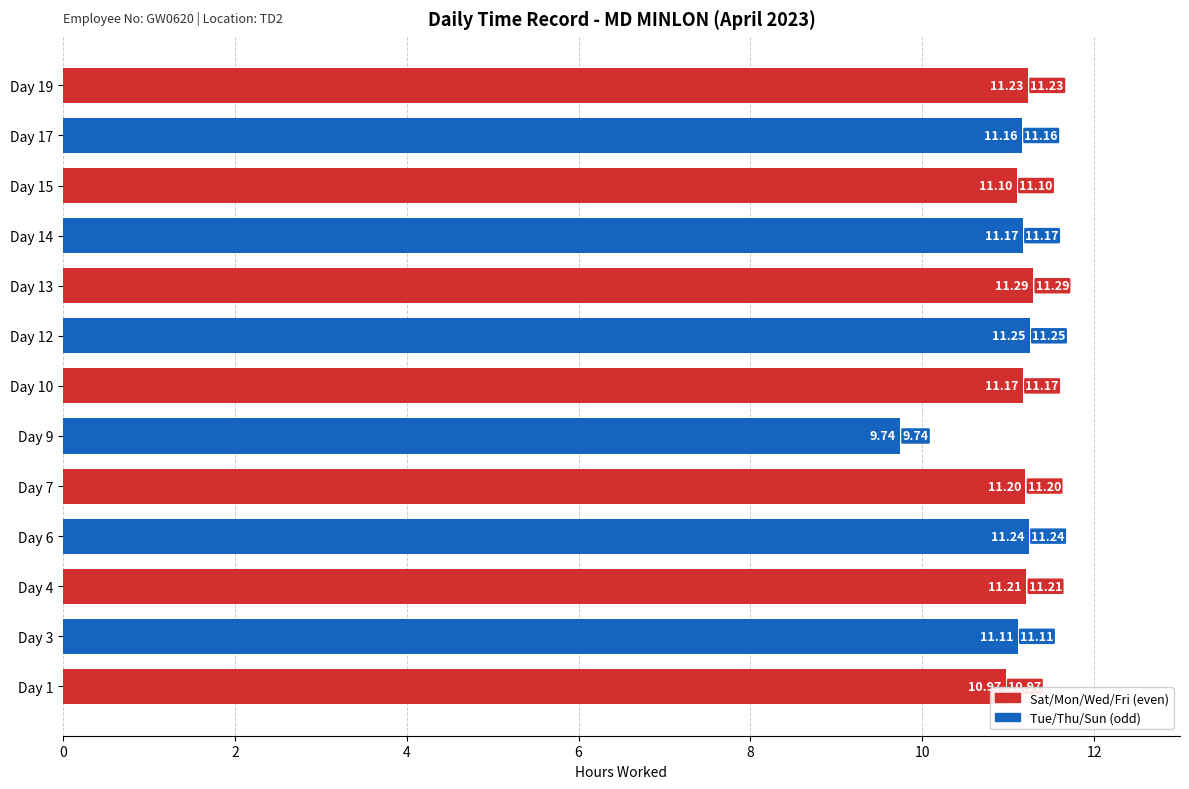

What is the greatest value displayed?

11.3